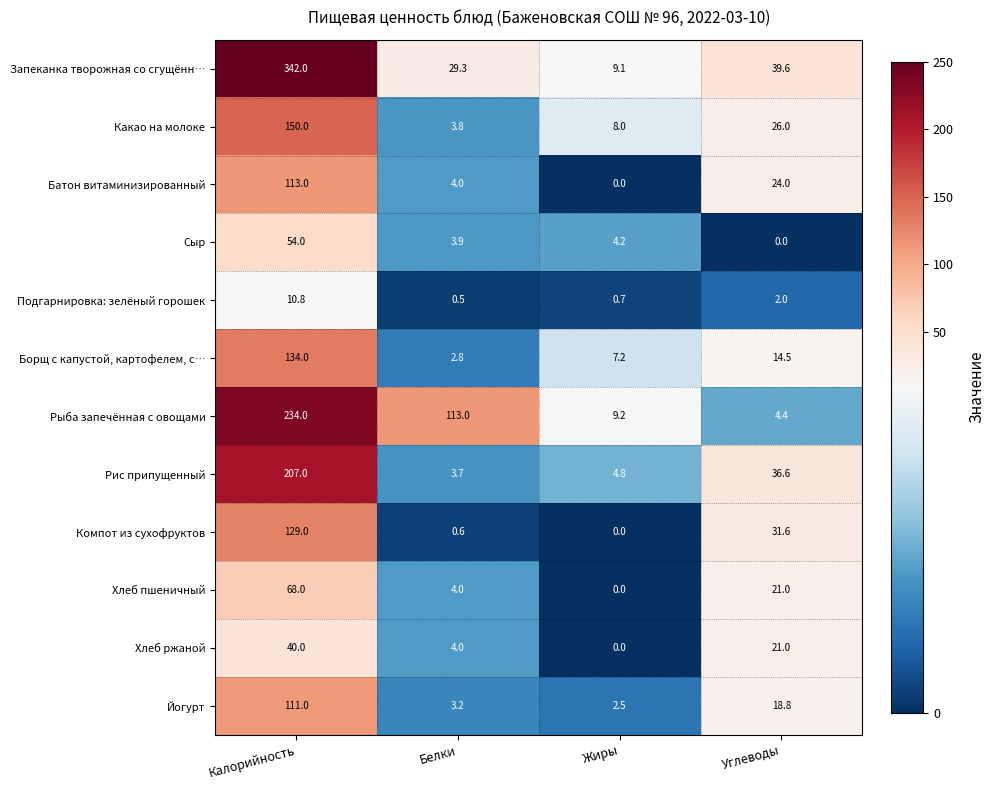

Rank the series by their maximum value, from highest to lowest.

Запеканка творожная со сгущённ…, Рыба запечённая с овощами, Рис припущенный, Какао на молоке, Борщ с капустой, картофелем, с…, Компот из сухофруктов, Батон витаминизированный, Йогурт, Хлеб пшеничный, Сыр, Хлеб ржаной, Подгарнировка: зелёный горошек